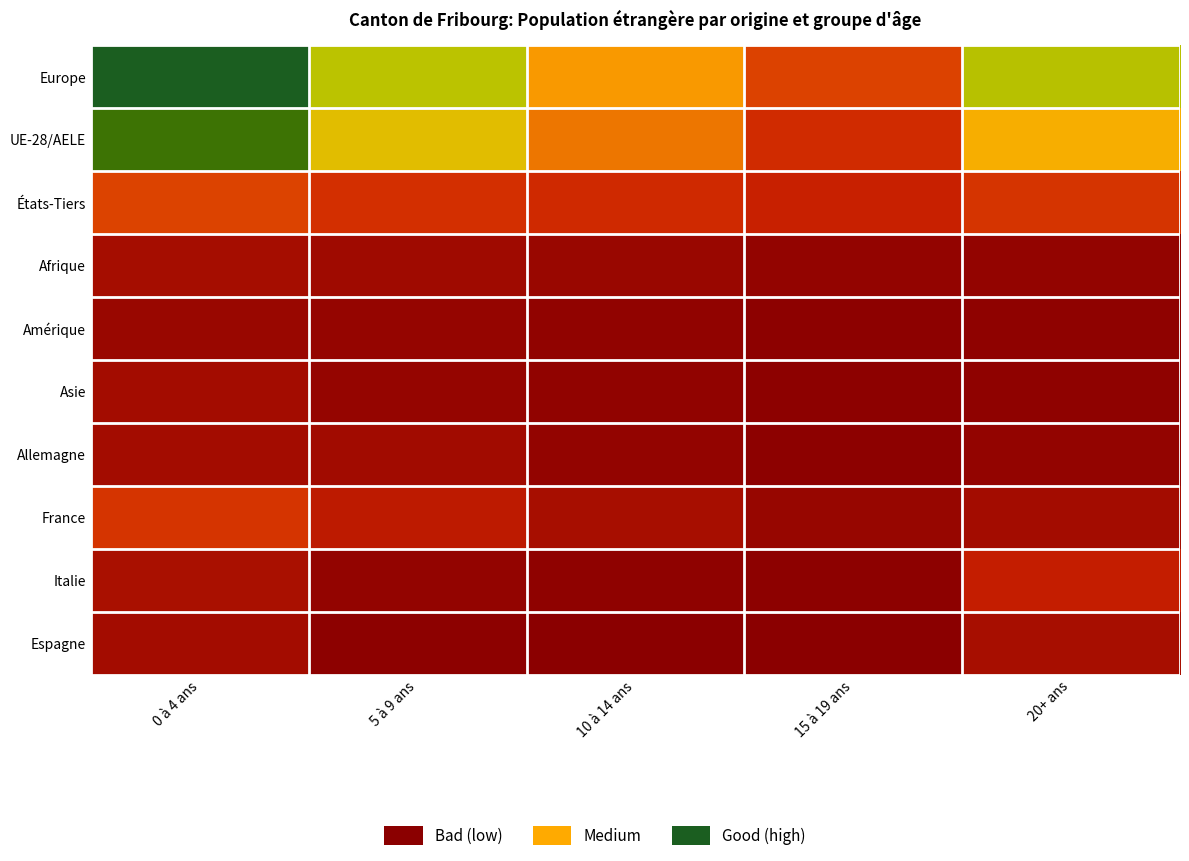

At which category is the sum across all series the highest?

0 à 4 ans